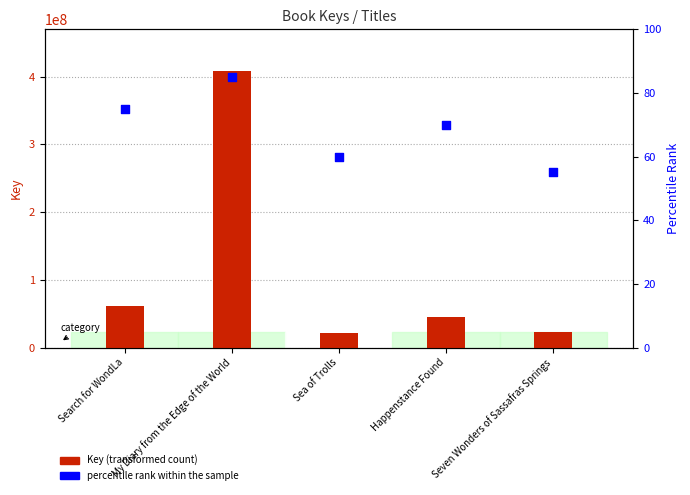

At how many categories does at least one series exceed 356559639?

1